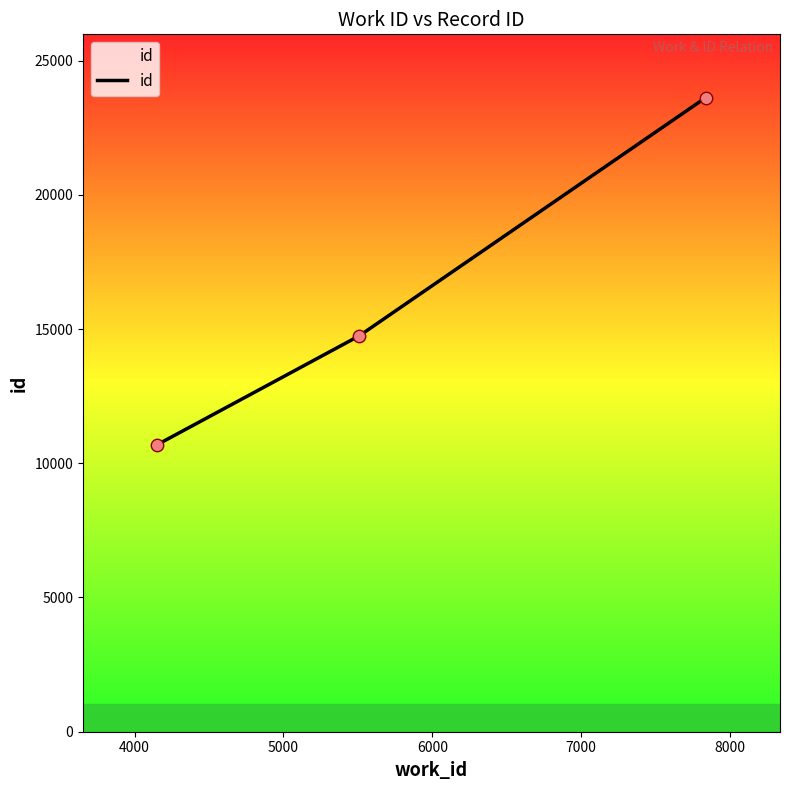

What is the average value?

16352